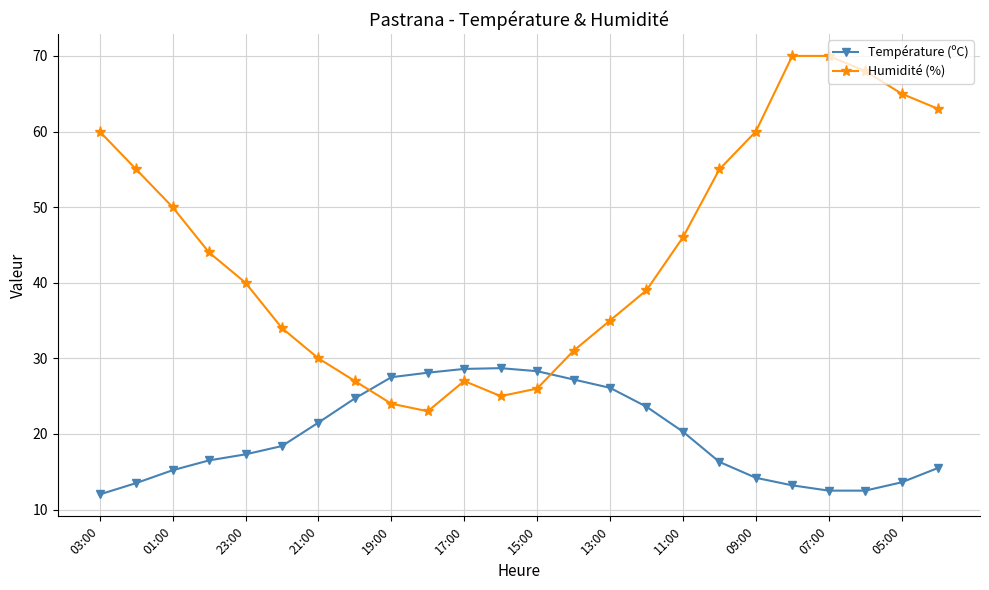

How many intersections are there between Humidité (%) and Température (ºC)?

2